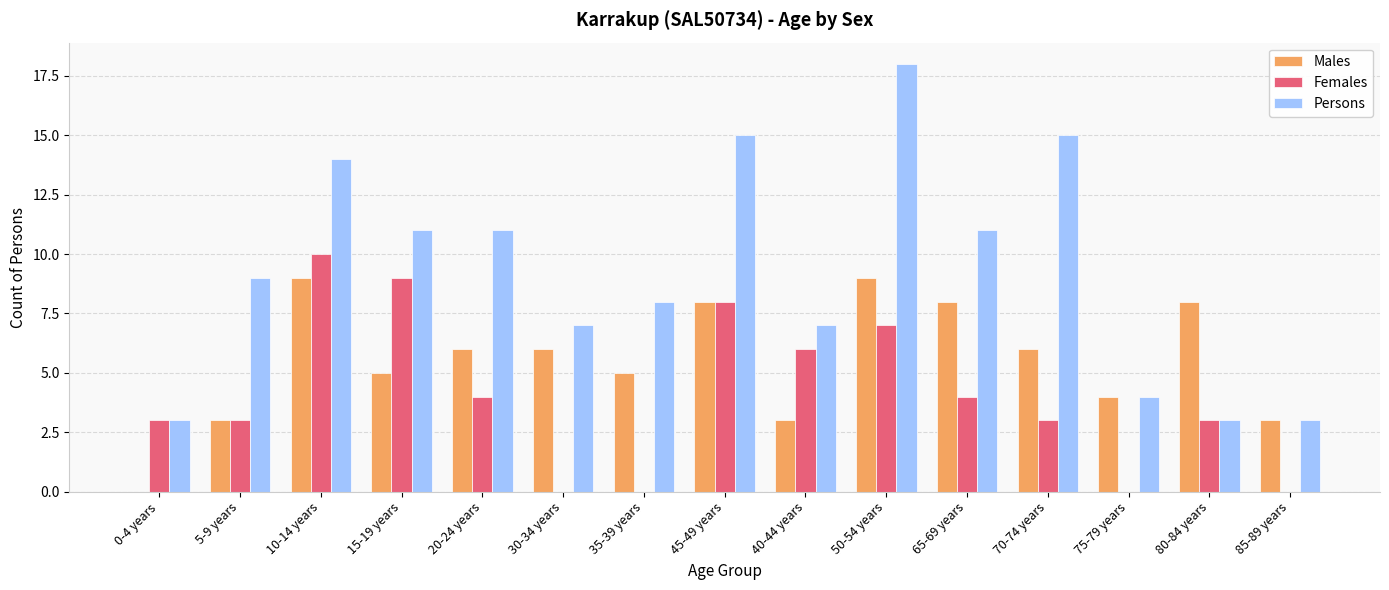

At which label does Females reach its peak?

10-14 years